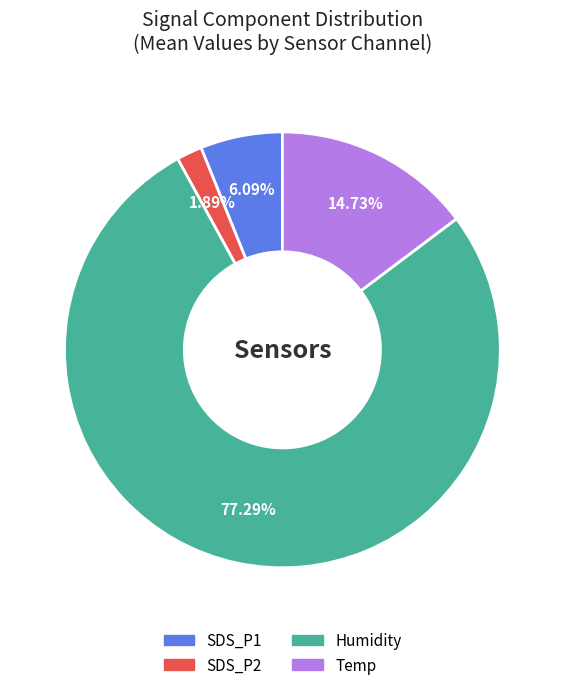

How many segments does this pie chart have?

4